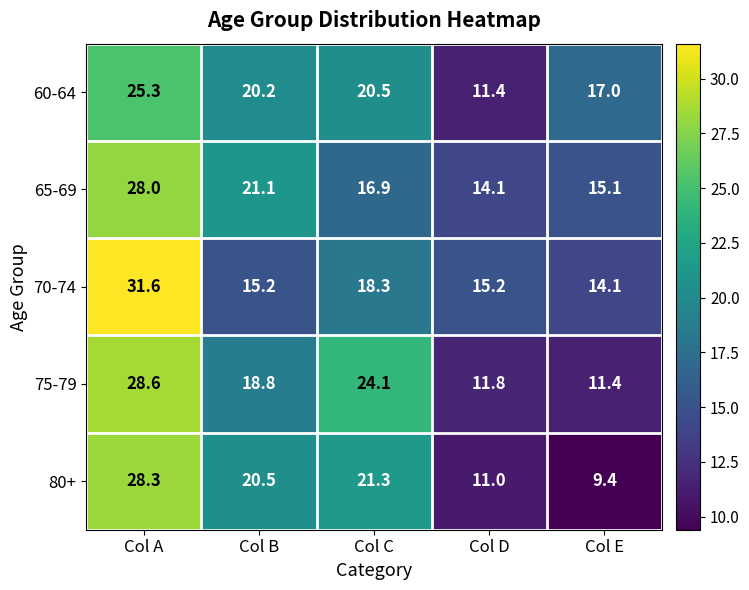

What is the sum of the 65-69 values at Col B and Col A?

49.1